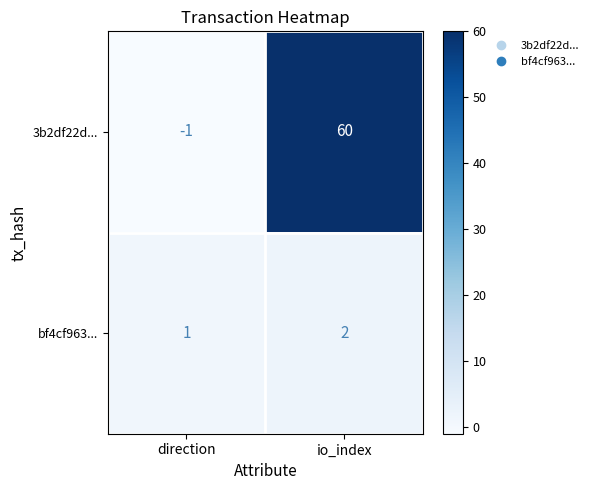

Which series has the widest spread of values?

3b2df22d...